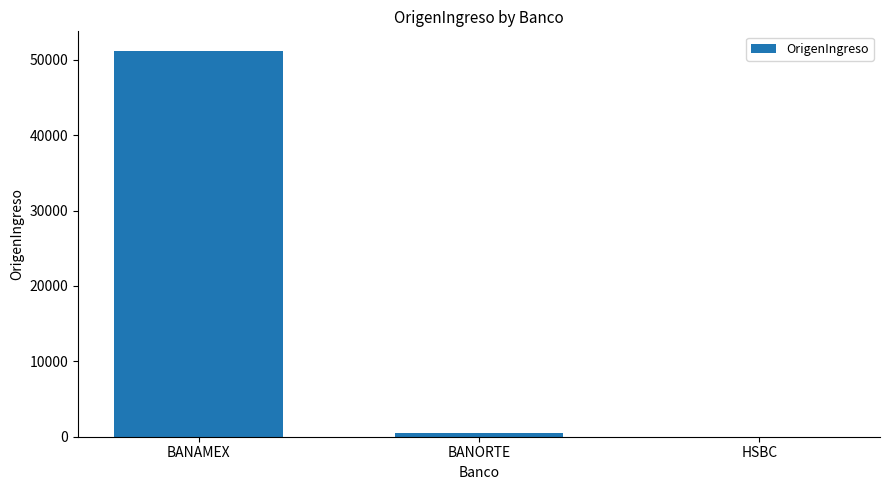

What is the sum of all values?

51725